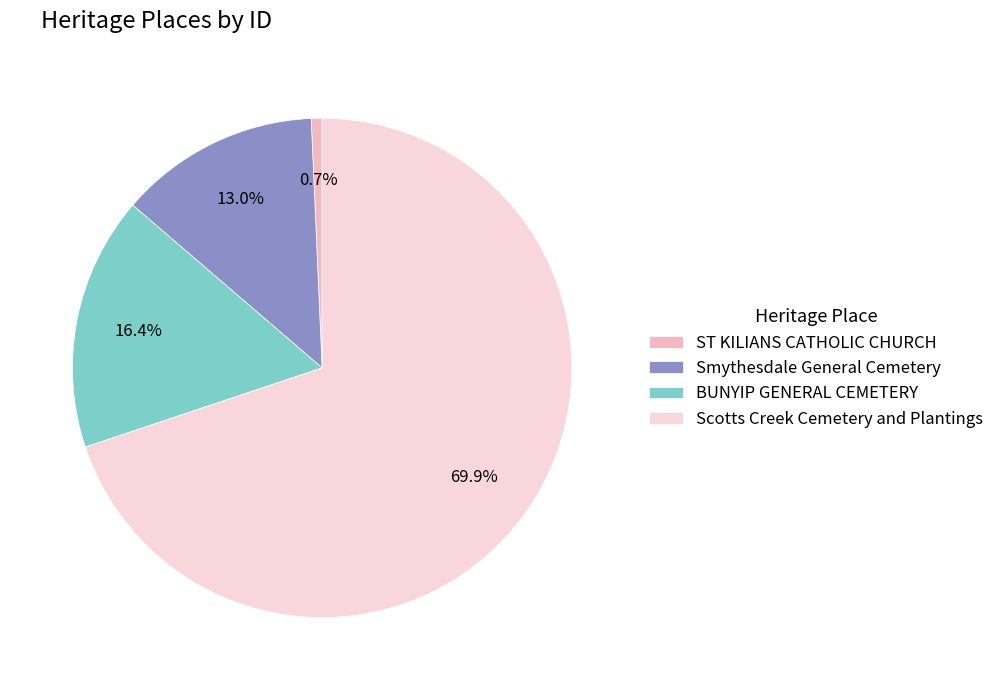

How many slices are in this pie chart?

4